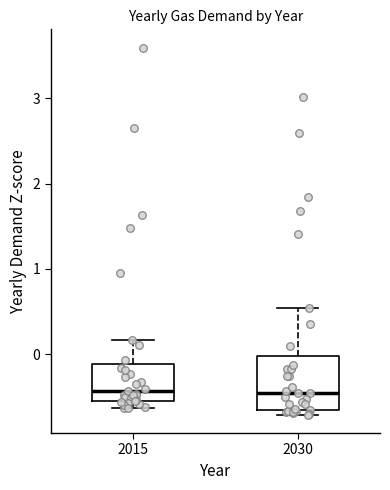

Which box is the tallest, from its lower edge to its upper edge?

2030